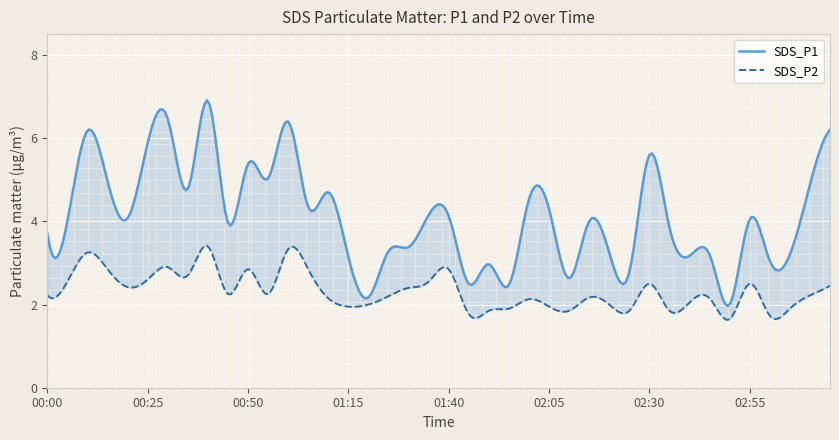

Where is the first local minimum for SDS_P2?

00:20